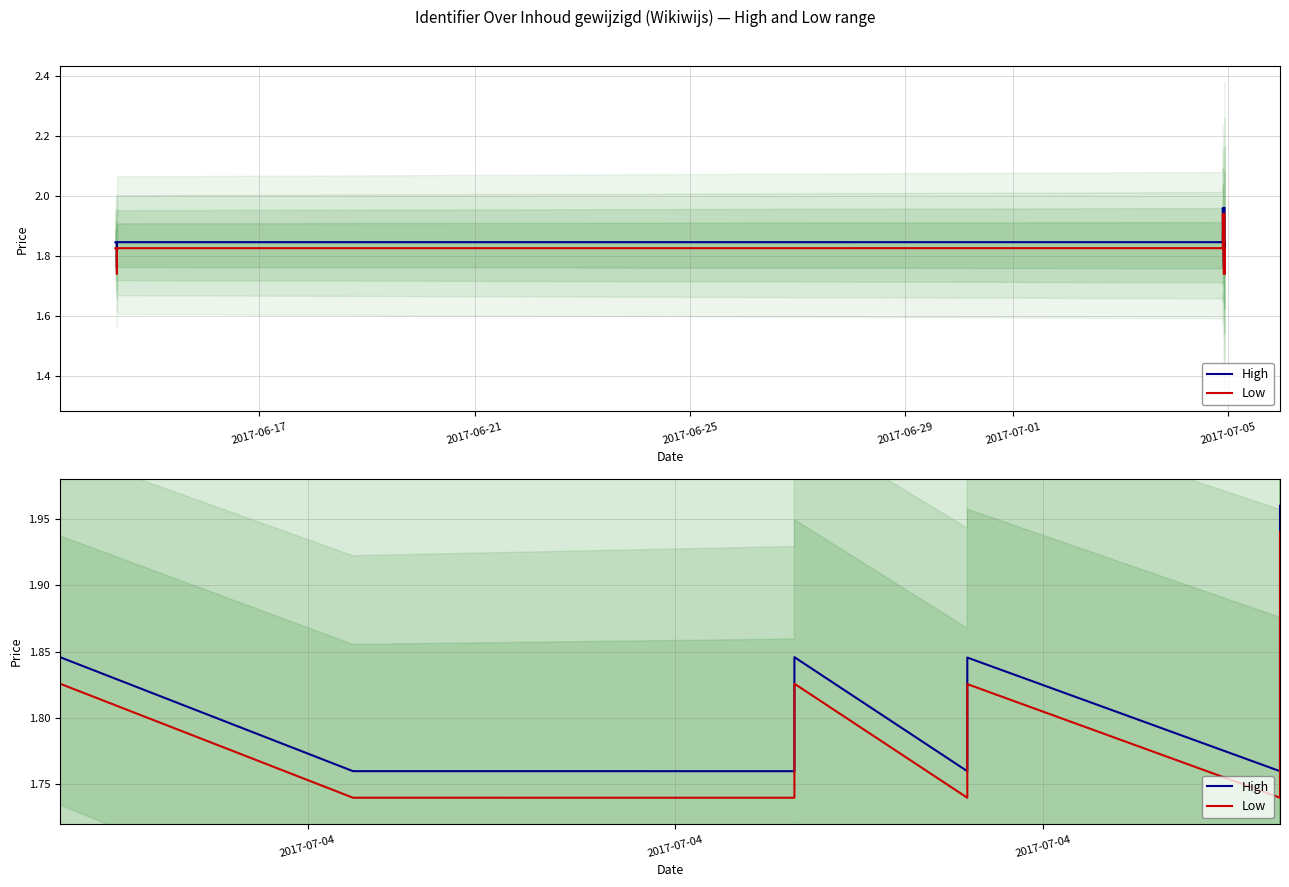

True or false: Low and High cross at least once.

False